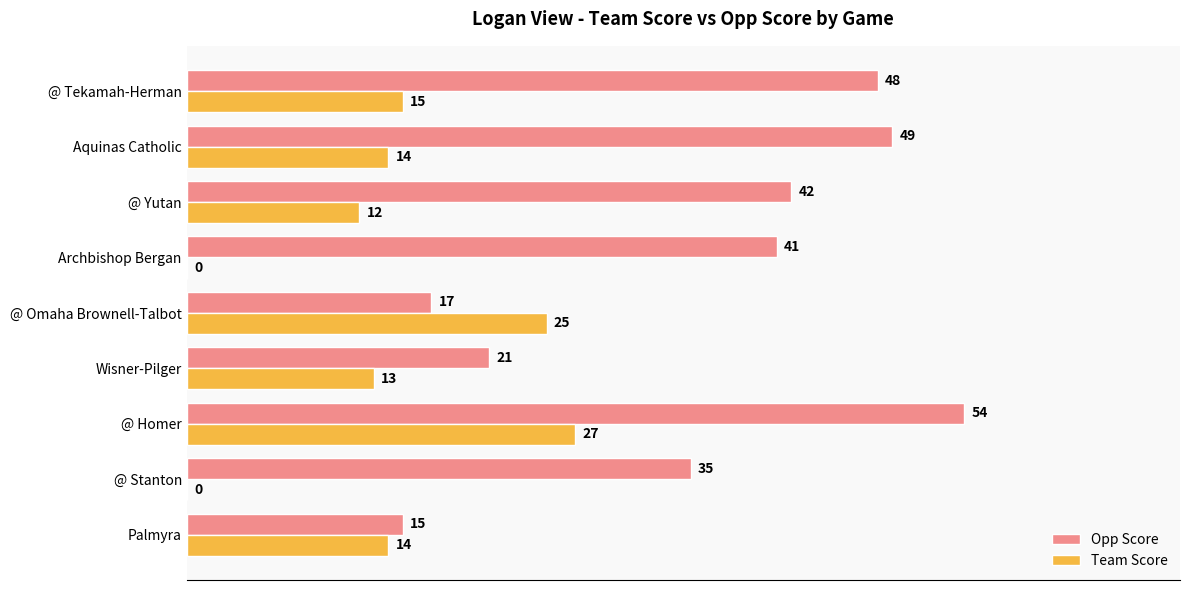

What is the sum of the Opp Score values at @ Stanton and Aquinas Catholic?

84